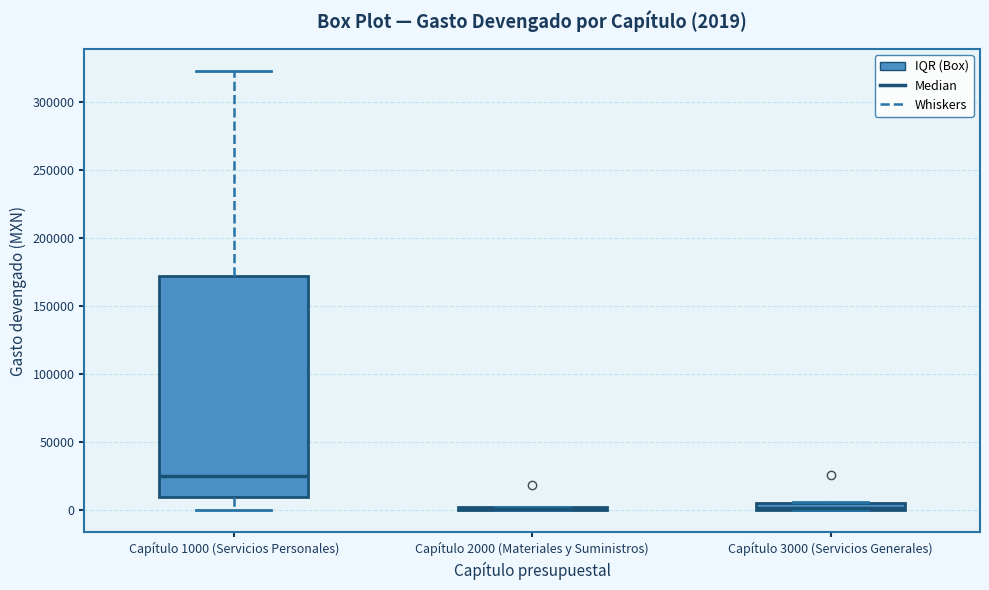

Which box is the tallest, from its lower edge to its upper edge?

Capítulo 1000 (Servicios Personales)